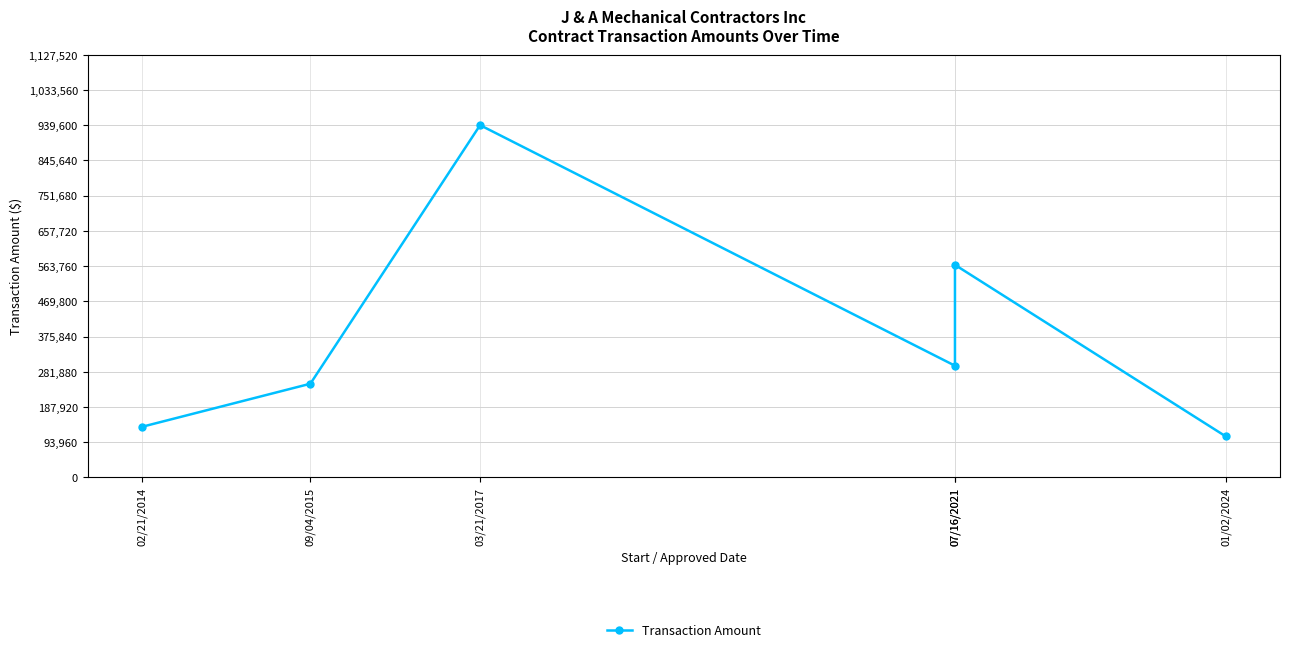

What is the sum of all values?

2299047